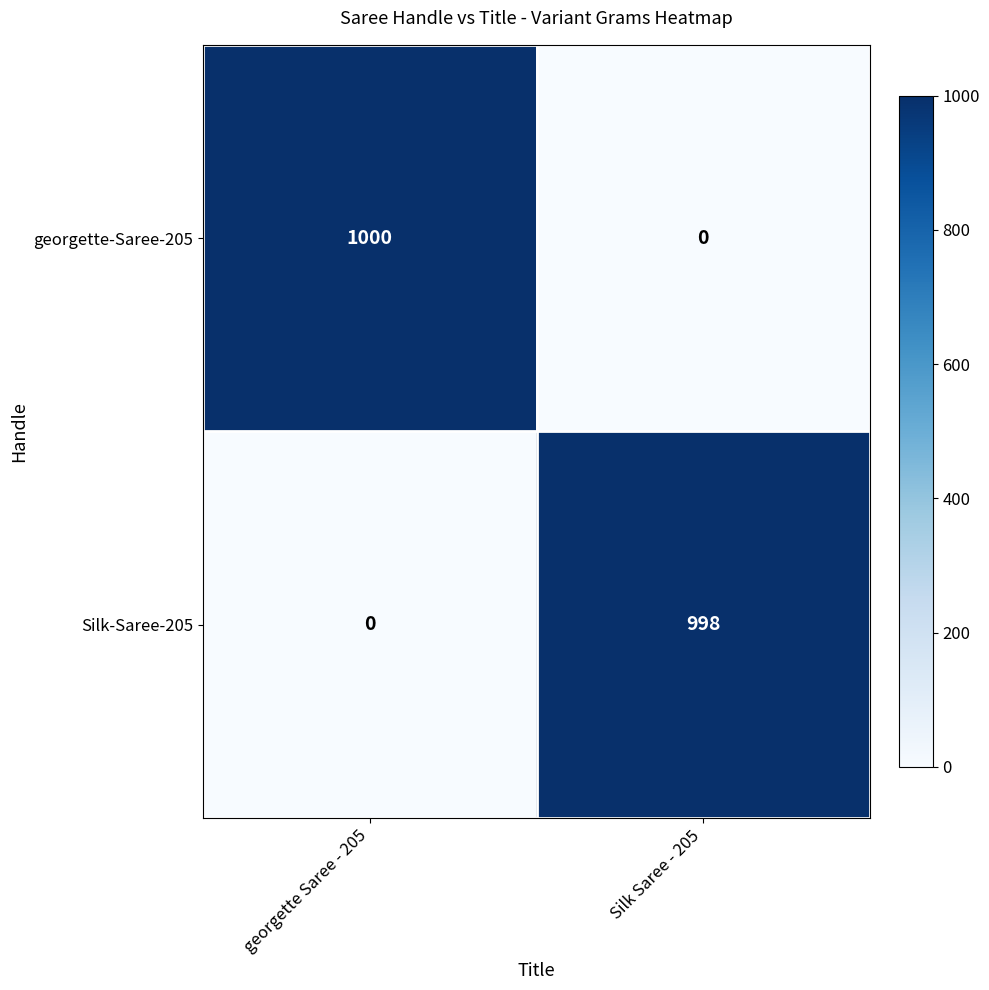

At Silk Saree - 205, list the series in order from smallest to largest.

georgette-Saree-205, Silk-Saree-205